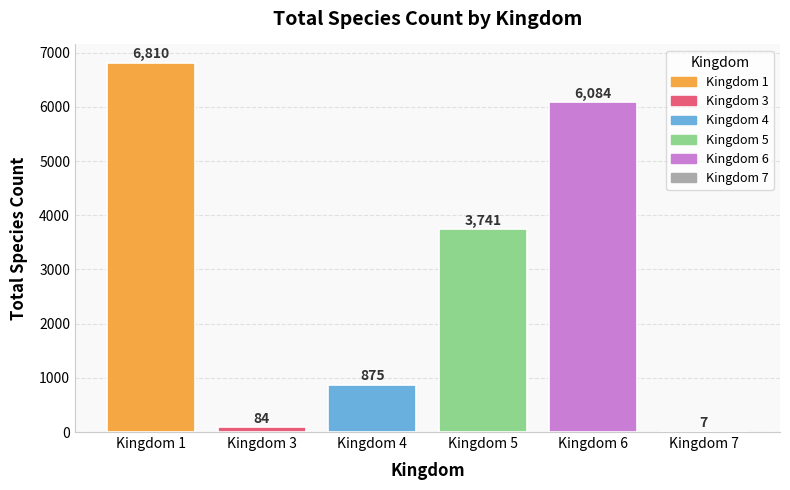

At which category does the chart reach its peak across all series?

Kingdom 1